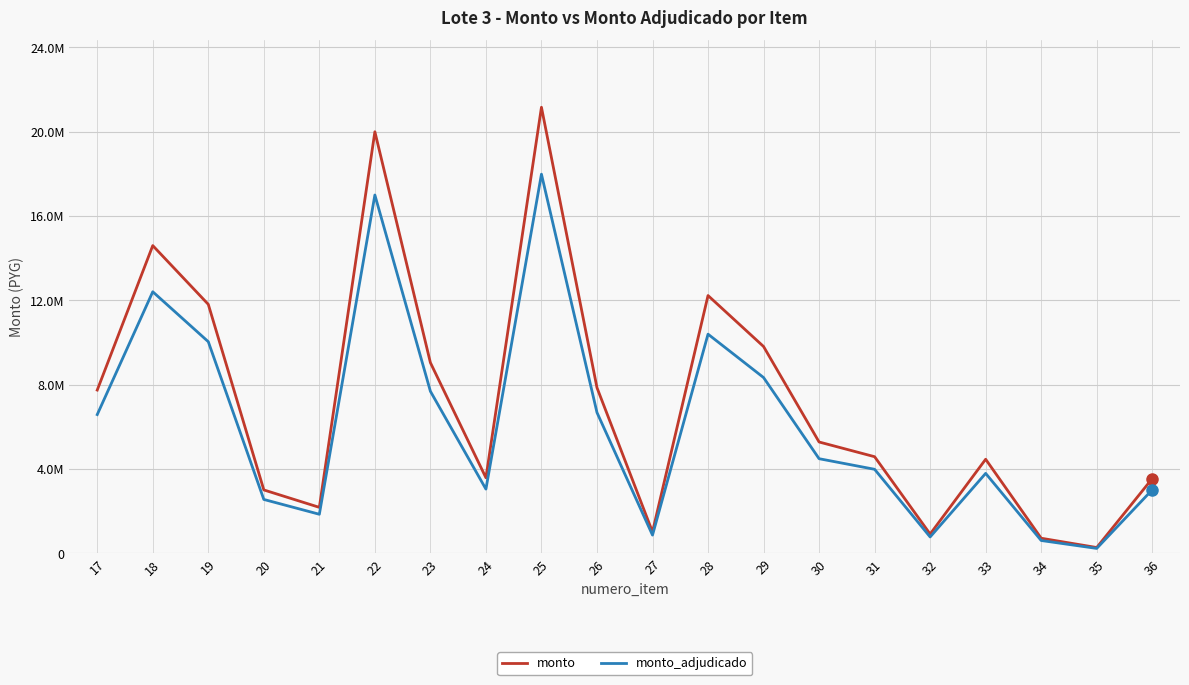

True or false: monto_adjudicado and monto intersect in this chart.

False